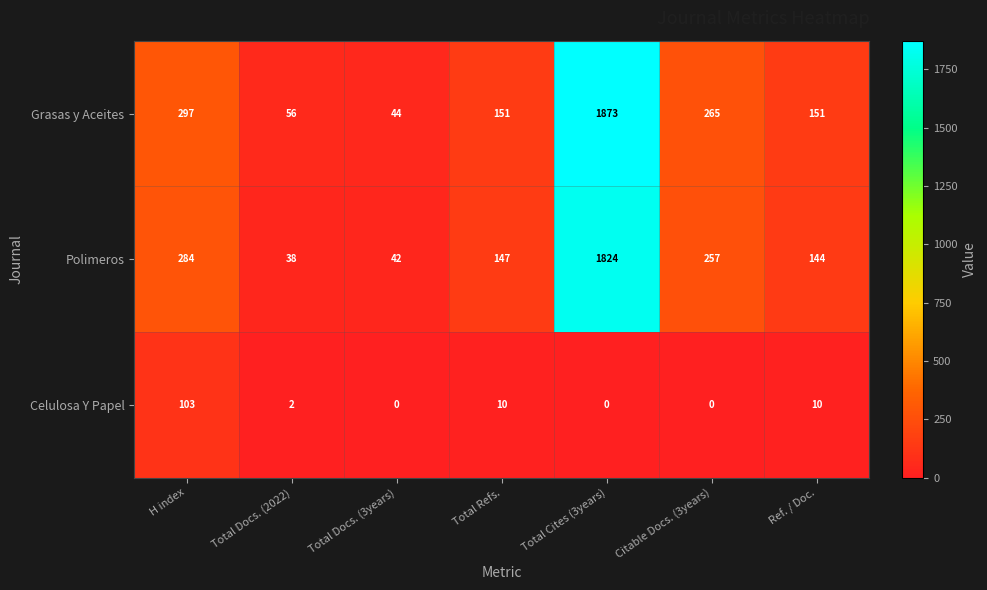

Reading right to left, transcribe all the data shown in this chart.

Grasas y Aceites: Ref. / Doc.=151	Citable Docs. (3years)=265	Total Cites (3years)=1873	Total Refs.=151	Total Docs. (3years)=44	Total Docs. (2022)=56	H index=297
Polimeros: Ref. / Doc.=144	Citable Docs. (3years)=257	Total Cites (3years)=1824	Total Refs.=147	Total Docs. (3years)=42	Total Docs. (2022)=38	H index=284
Celulosa Y Papel: Ref. / Doc.=10	Citable Docs. (3years)=0	Total Cites (3years)=0	Total Refs.=10	Total Docs. (3years)=0	Total Docs. (2022)=2	H index=103